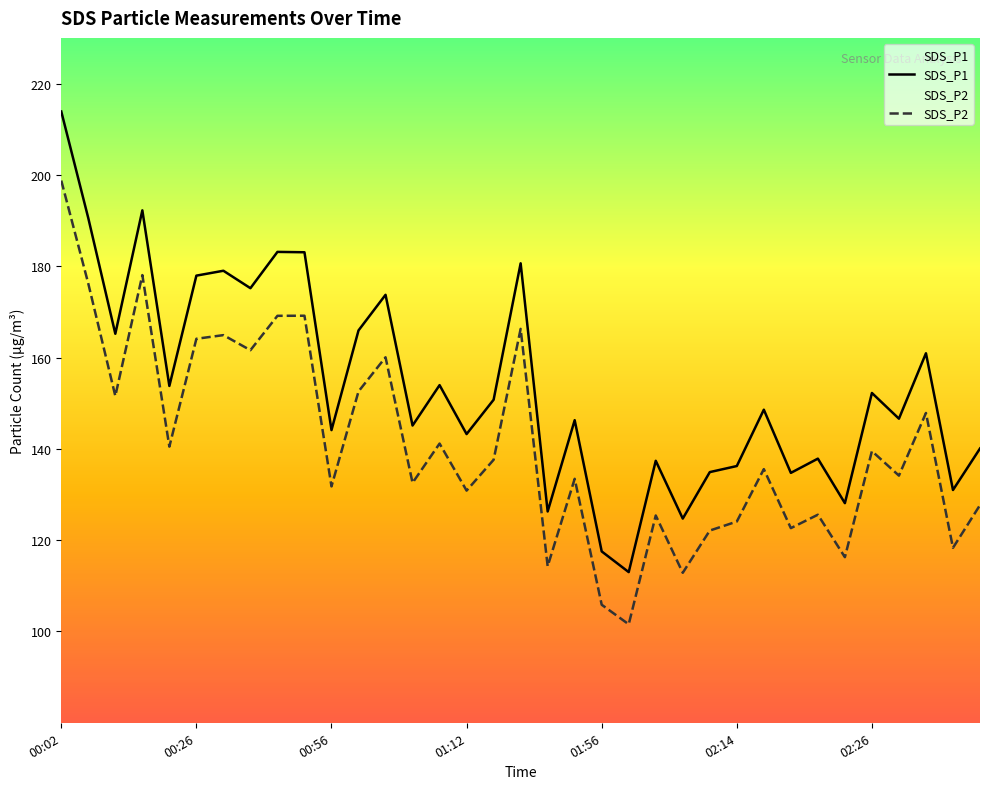

At which category is the sum across all series the highest?

00:02